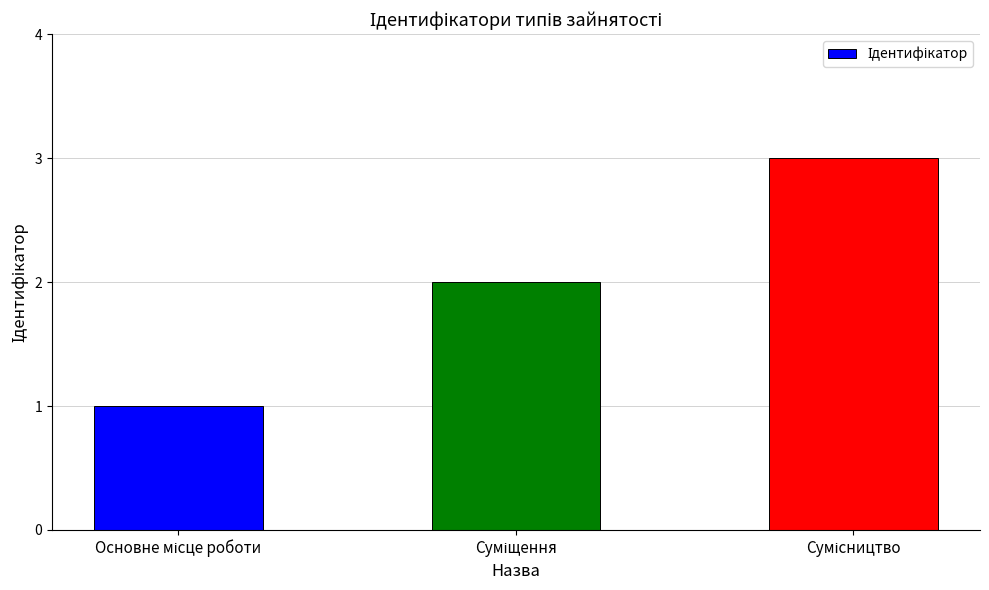

What is the greatest value displayed?

3